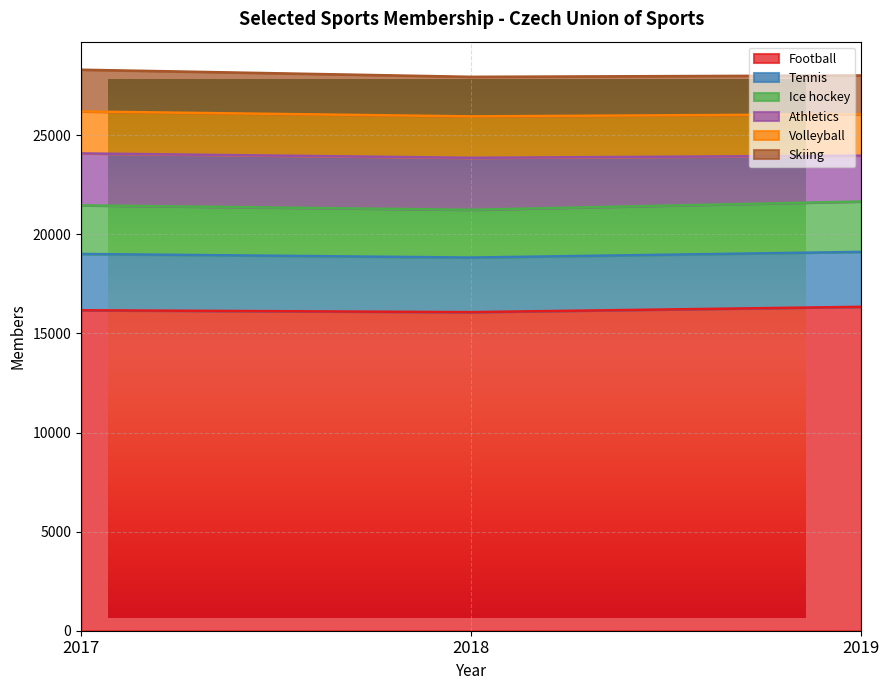

Read the Athletics value at 2019, to the nearest 5.

2315